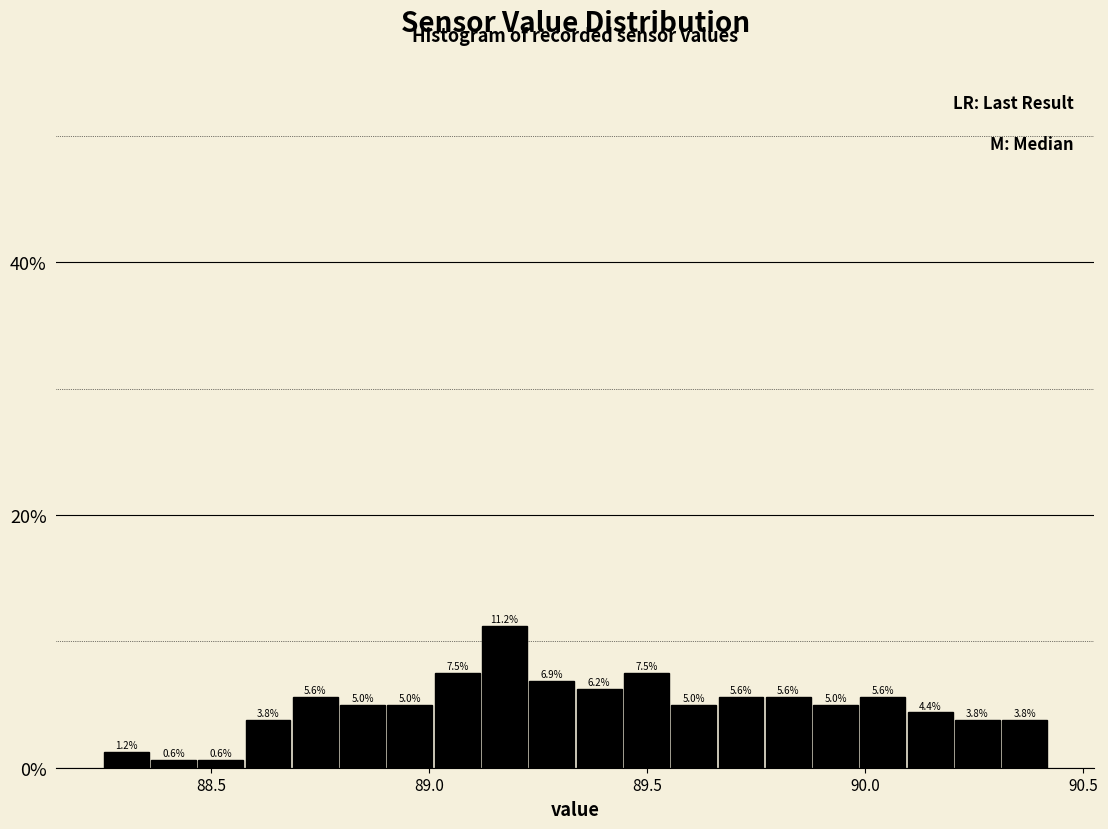

Read against the x-axis, roughly where is the centre of the tallest bar?

89.15